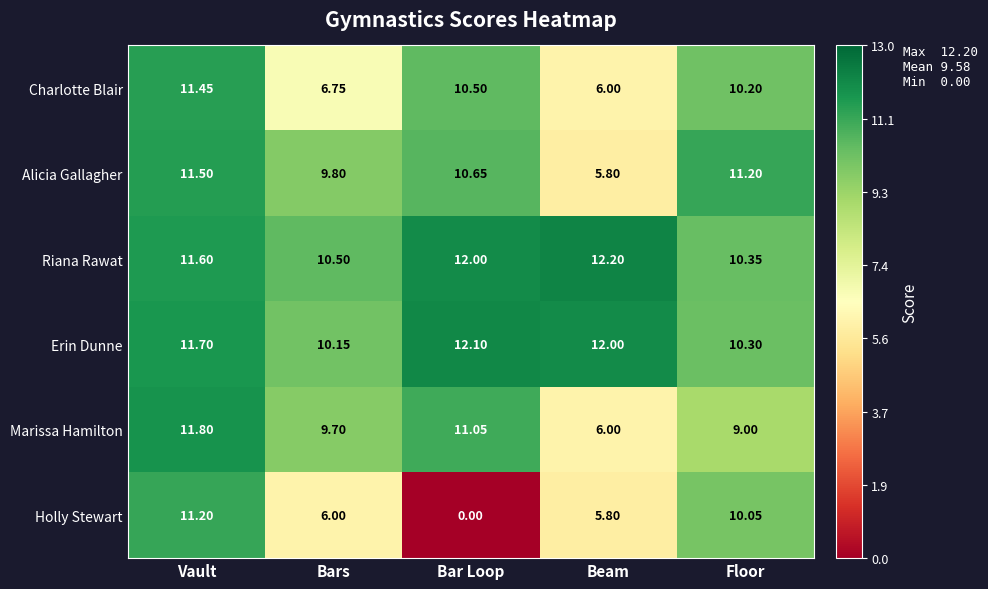

Rank the series at Floor from highest to lowest value.

Alicia Gallagher, Riana Rawat, Erin Dunne, Charlotte Blair, Holly Stewart, Marissa Hamilton